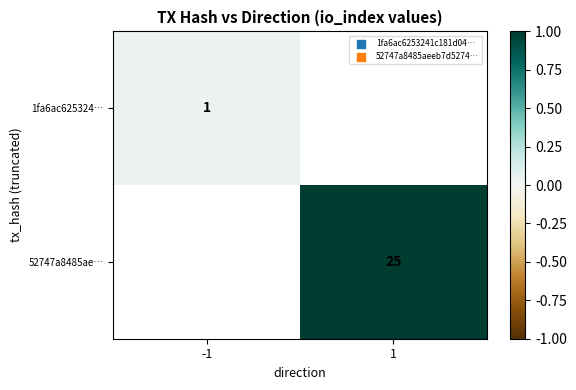

At which category does the chart reach its peak across all series?

1